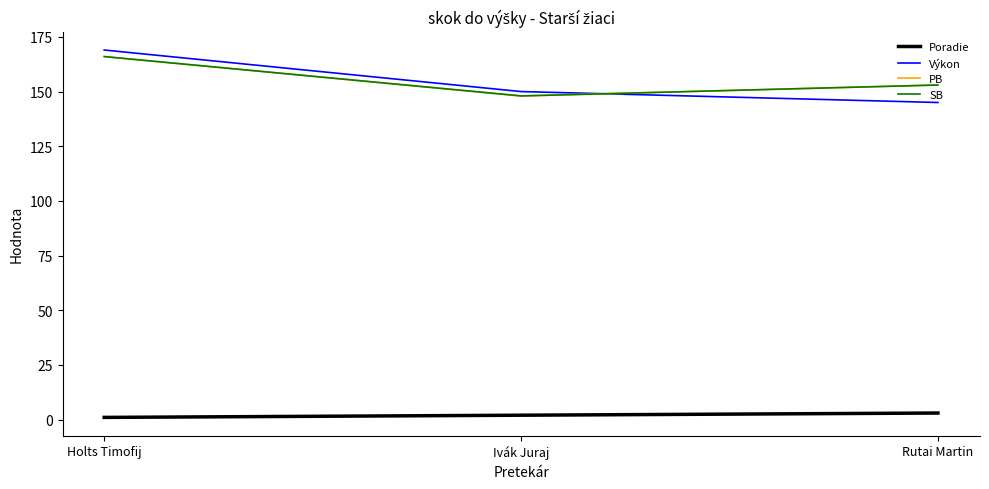

Is it true that SB equals 166 at Holts Timofij?

True